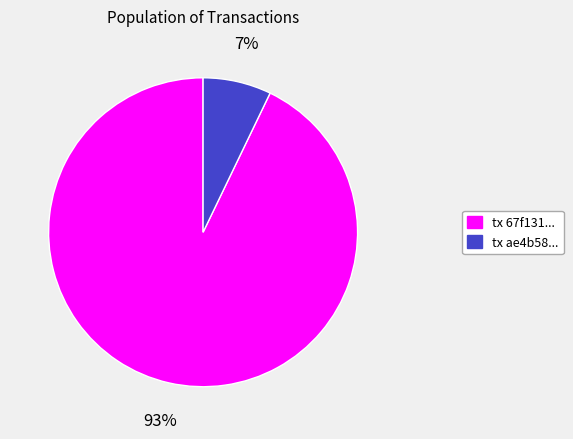

To the nearest percent, what is the average slice percentage?

50%